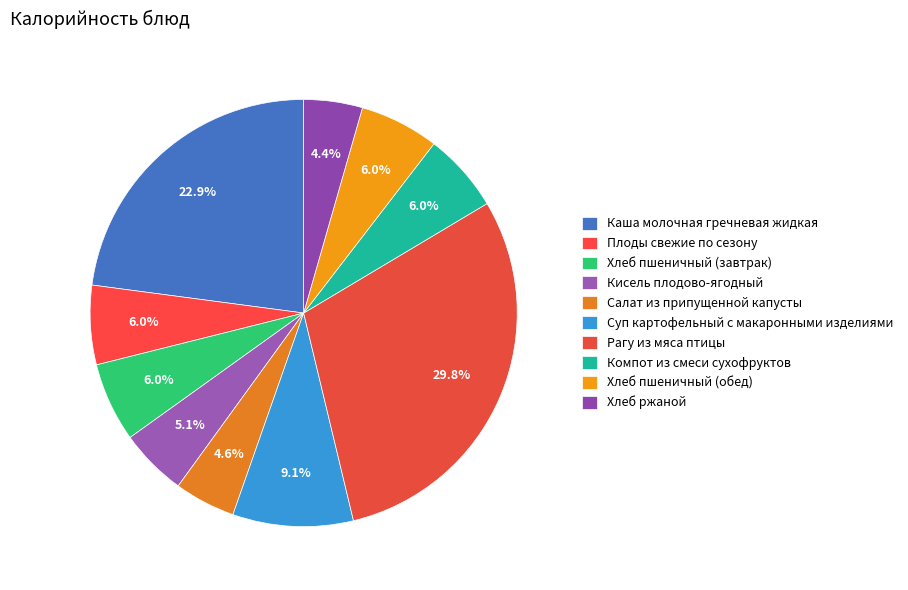

To the nearest percent, what is the difference between the Хлеб пшеничный (завтрак) and Хлеб ржаной slice percentages?

2%